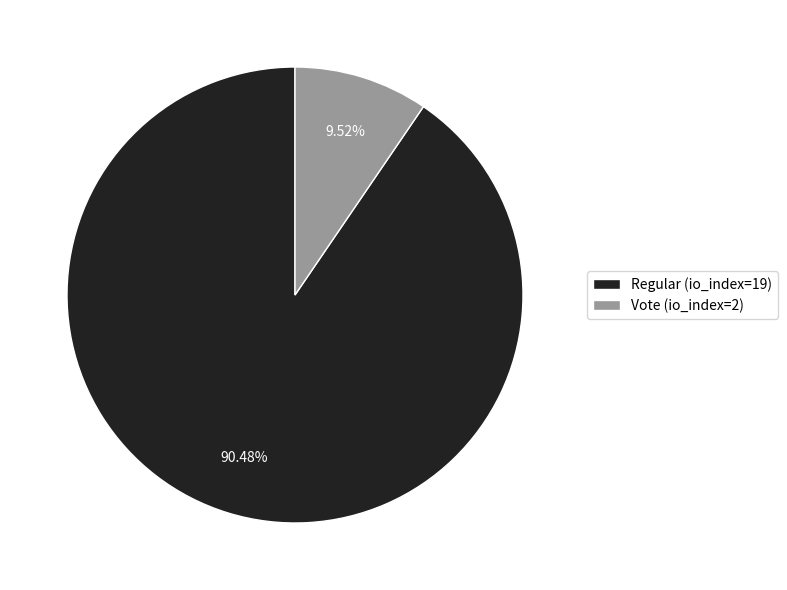

To the nearest percent, what is the combined percentage of Regular (io_index=19) and Vote (io_index=2)?

100%